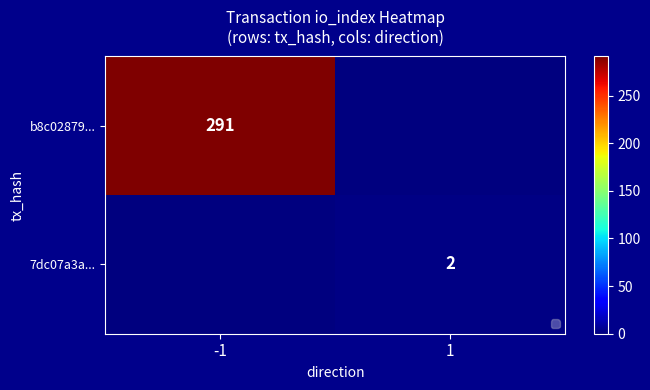

True or false: 7dc07a3a... has a value of 2 at 1.

True